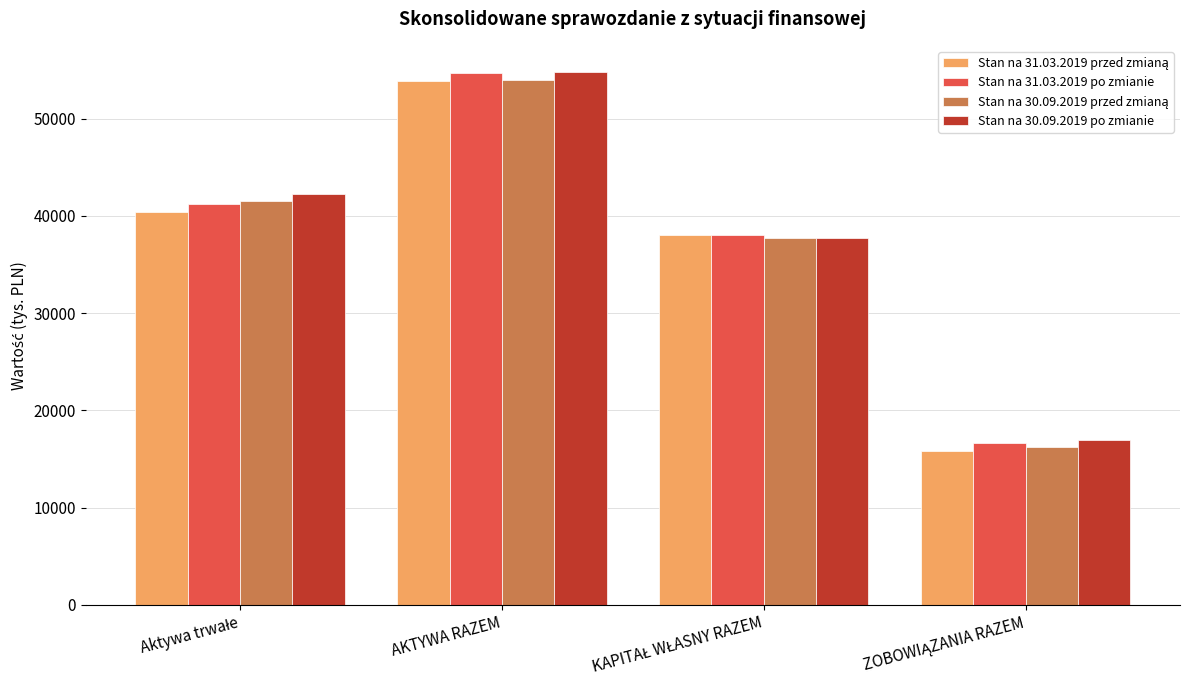

What is the spread (max minus min) of values at AKTYWA RAZEM?

873